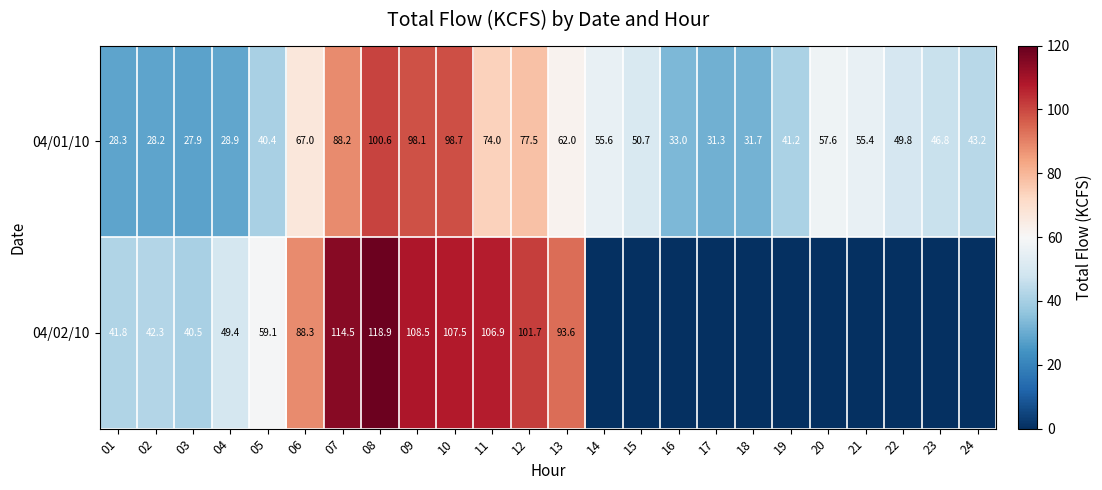

What is the difference between the second highest and second lowest values in the 04/01/10 series?

70.5